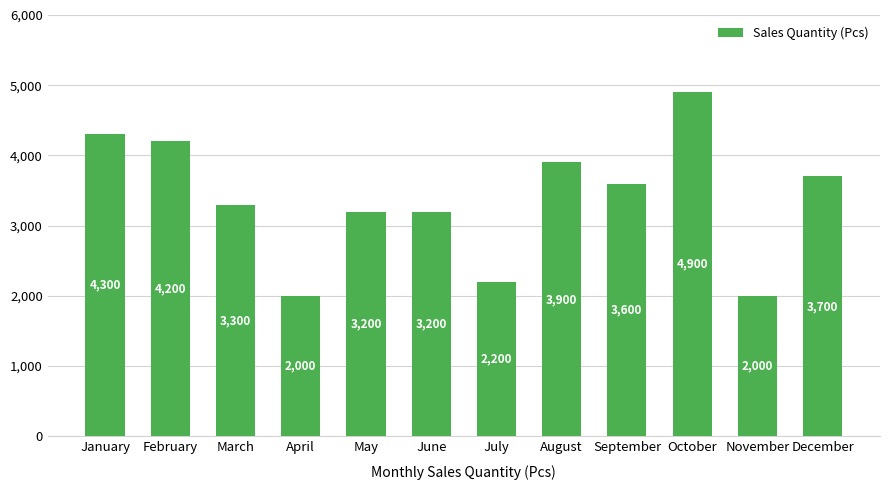

Approximately how many times larger is the value at October compared to January?

1.1